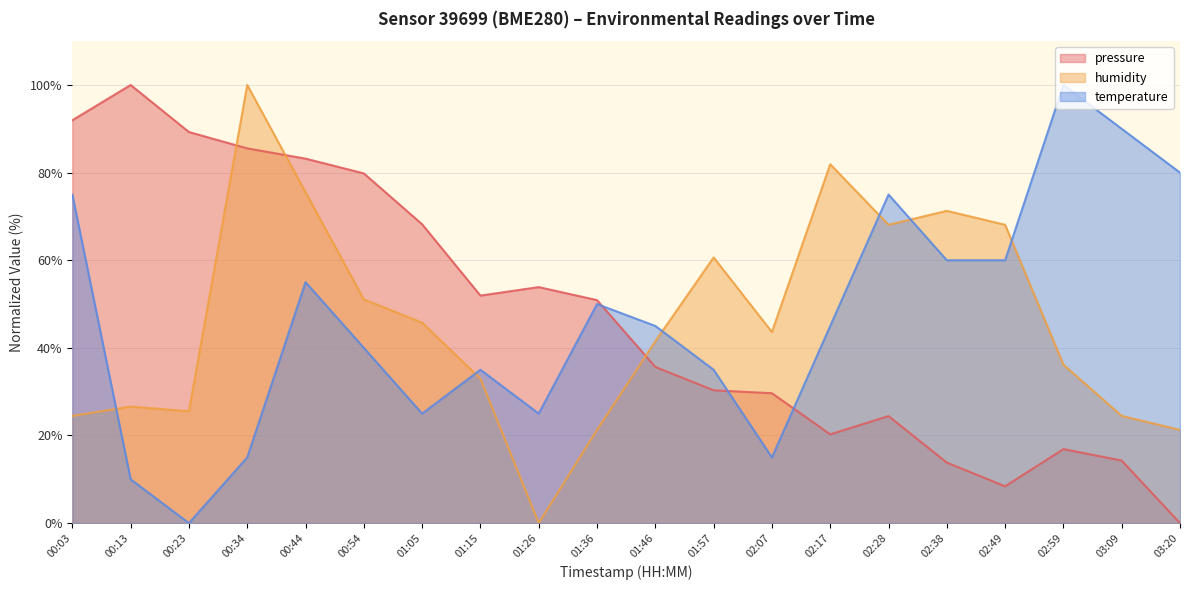

Reading left to right, transcribe all the data shown in this chart.

pressure: 92.0	100.0	89.3	85.5	83.2	79.8	68.2	51.9	53.9	50.9	35.6	30.3	29.6	20.3	24.4	13.8	8.4	16.9	14.3	0.0
humidity: 24.5	26.6	25.5	100.0	75.5	51.1	45.7	33.0	0.0	21.3	41.5	60.6	43.6	81.9	68.1	71.3	68.1	36.2	24.5	21.3
temperature: 75.0	10.0	0.0	15.0	55.0	40.0	25.0	35.0	25.0	50.0	45.0	35.0	15.0	45.0	75.0	60.0	60.0	100.0	90.0	80.0